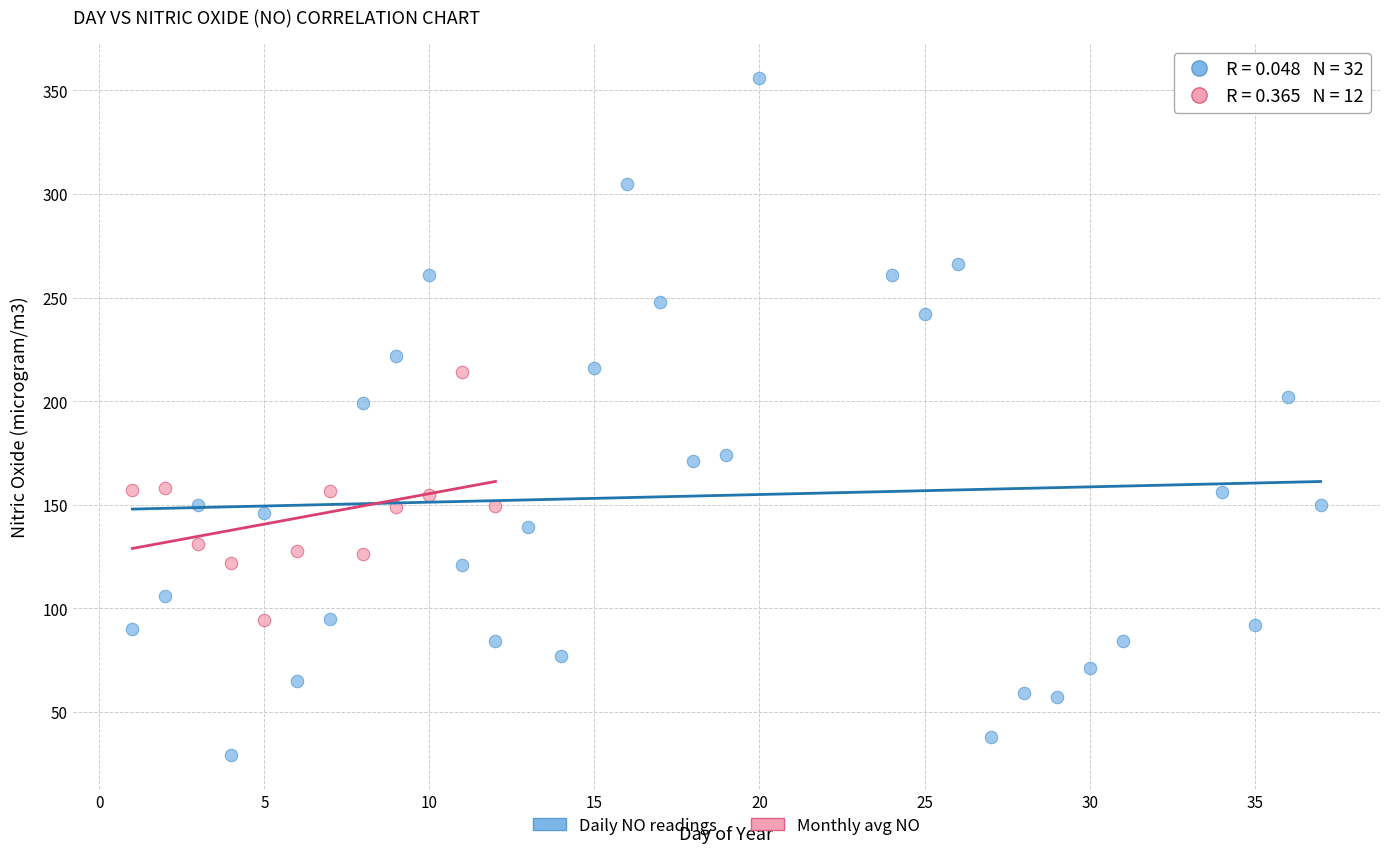

Which series reaches the maximum Y coordinate?

Daily NO readings